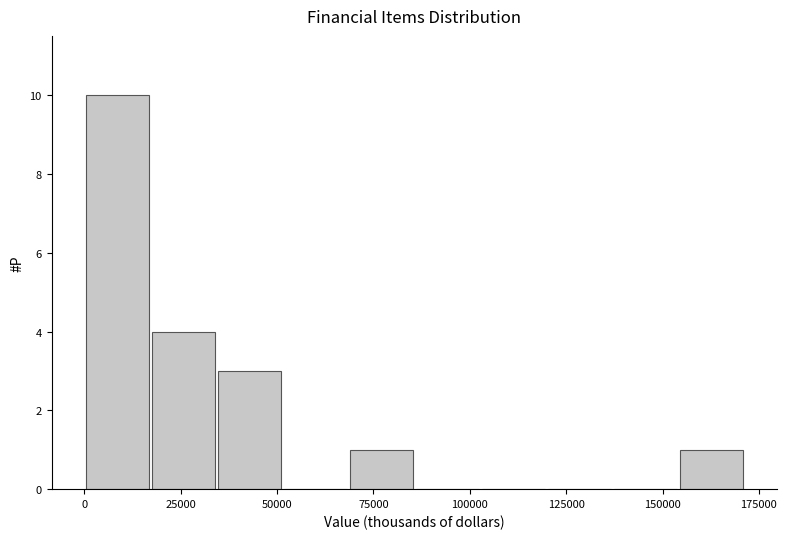

Around what value on the x-axis is the tallest bar? Give the approximate position of its centre, as read against the axis.

10000